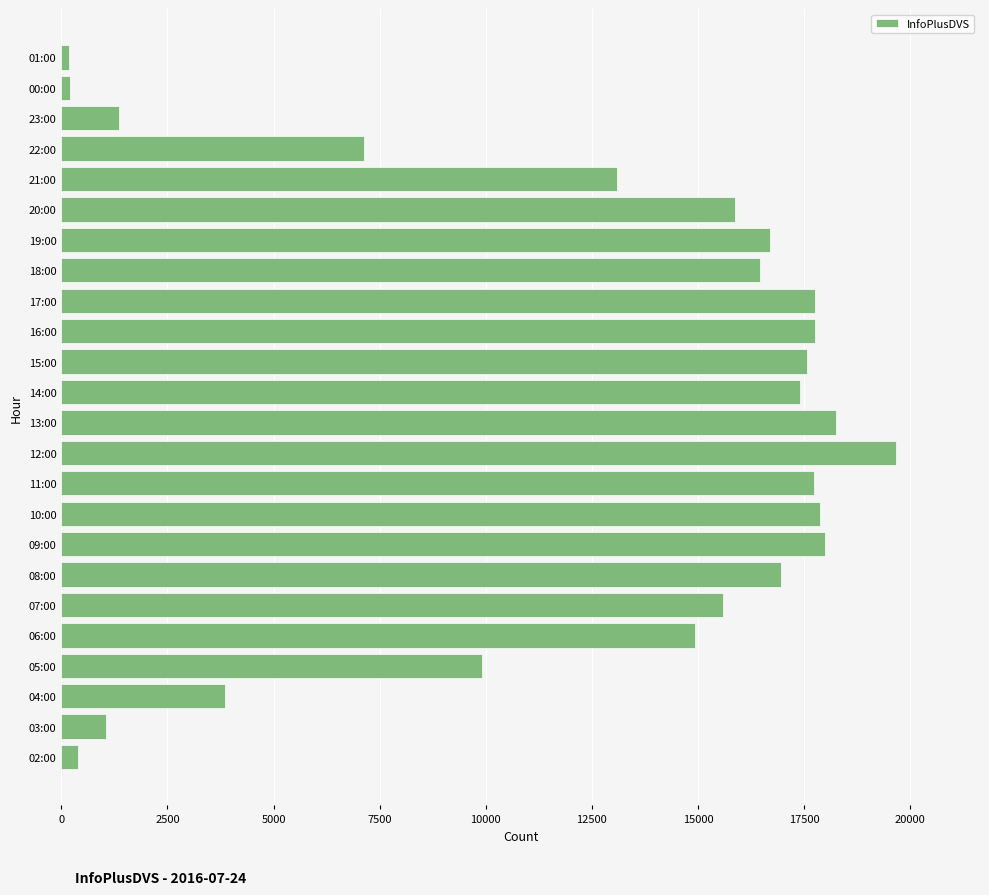

Is it true that the value at 10:00 is 17878?

True